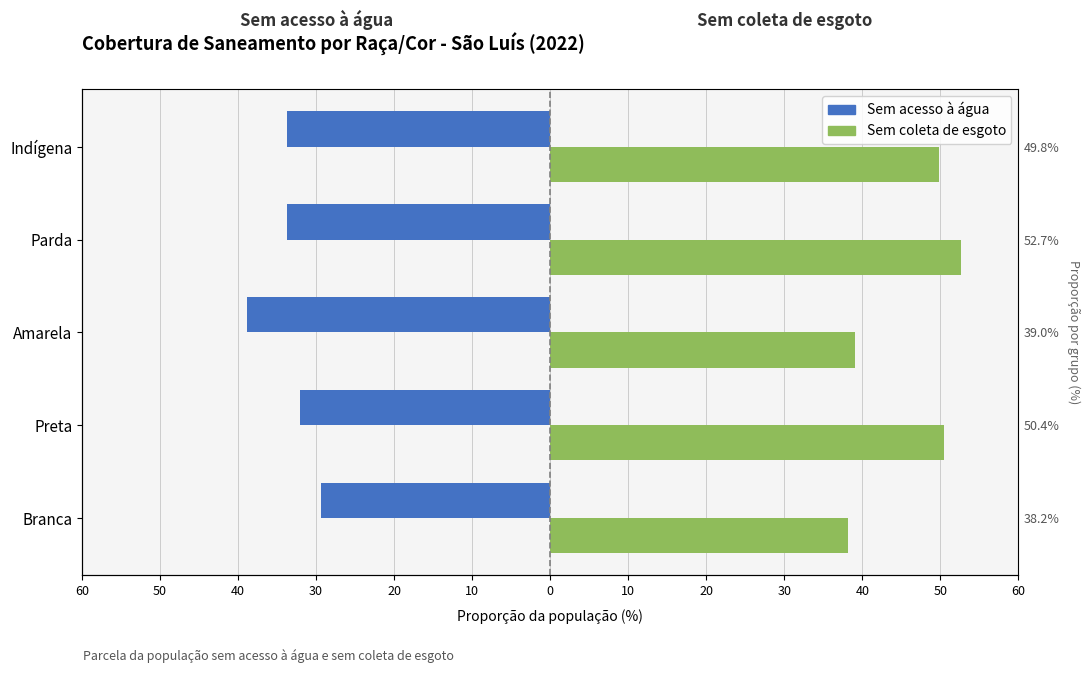

Which series has the widest spread of values?

Sem coleta de esgoto